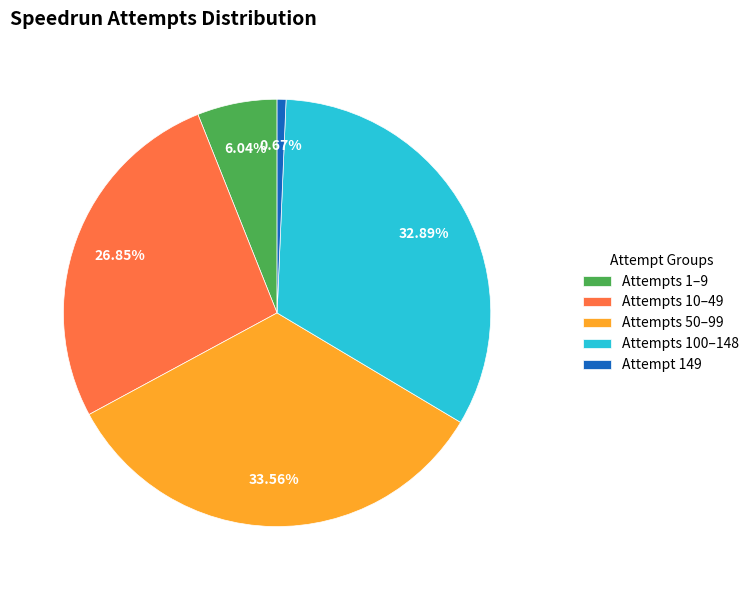

Is the sum of Attempt 149 and Attempts 10–49 greater than half?

No